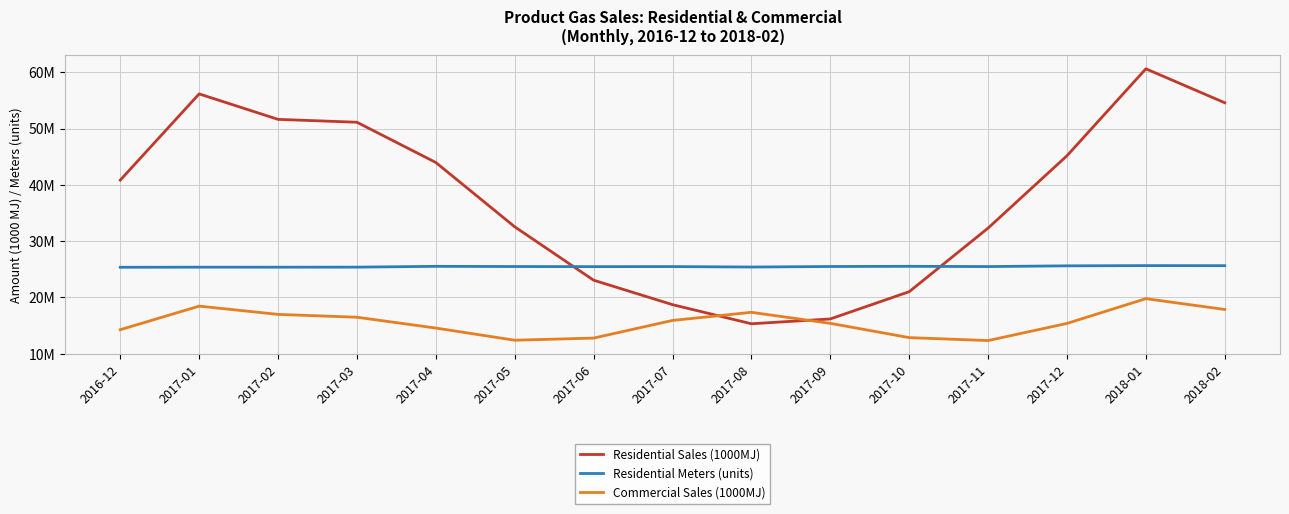

What is the difference between the Residential Sales (1000MJ) values at 2017-11 and 2017-05?

229536